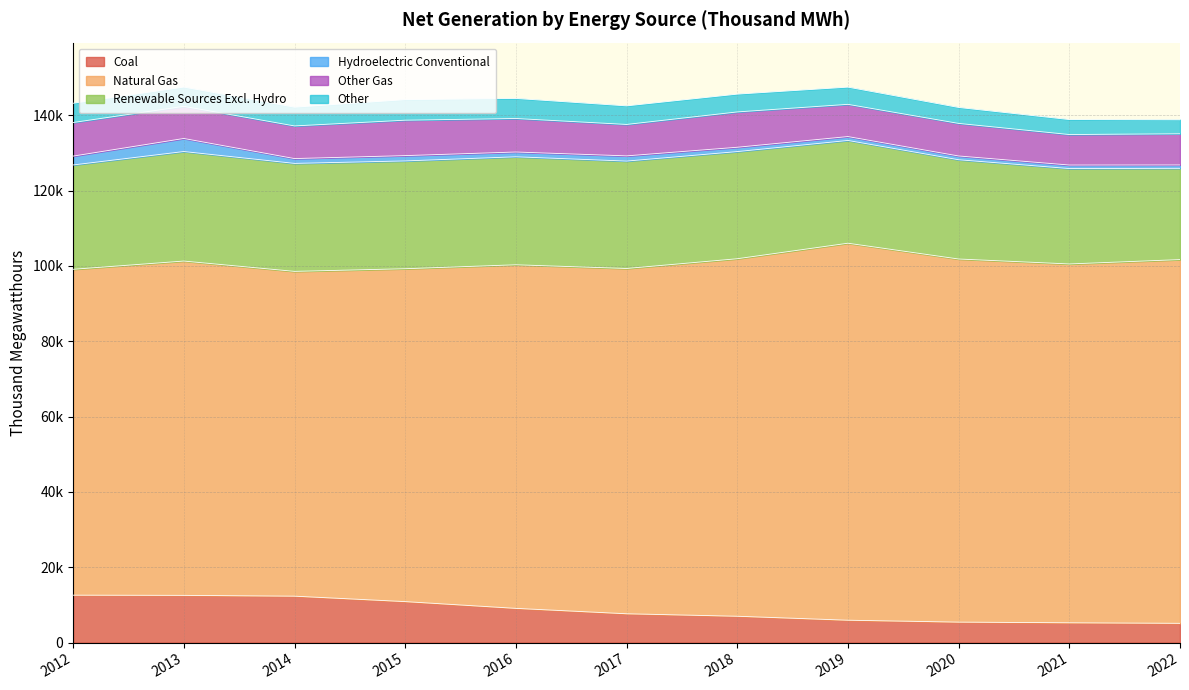

What is the difference between the second highest and minimum values in the Other series?

1622